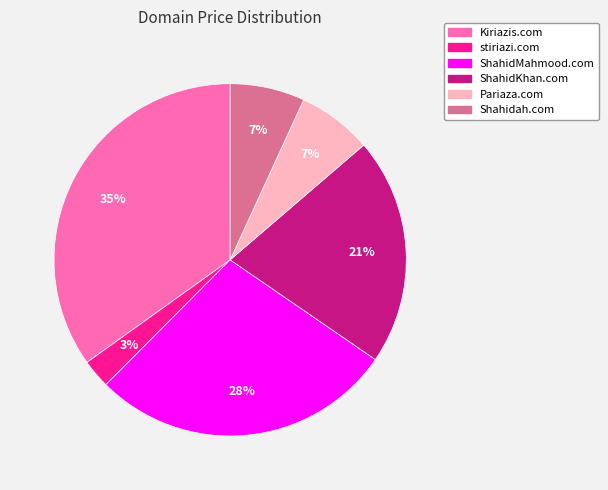

Does stiriazi.com represent more than half of the total?

No